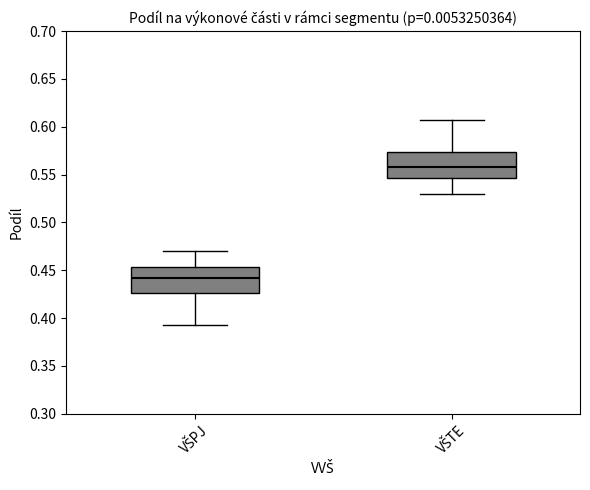

Reading left to right, transcribe this box plot: for each box, give where its median line is, the range the box spans, and where its two whiskers end, as read against the y-axis. The values are not printed on the chart, so give them approximately, as read against the axis.

VŠPJ: median 0.440, box 0.425 to 0.455, whiskers 0.395 to 0.470
VŠTE: median 0.560, box 0.545 to 0.575, whiskers 0.530 to 0.605